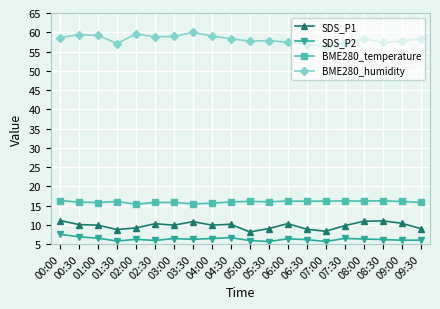

Count the number of data series in this chart.

4